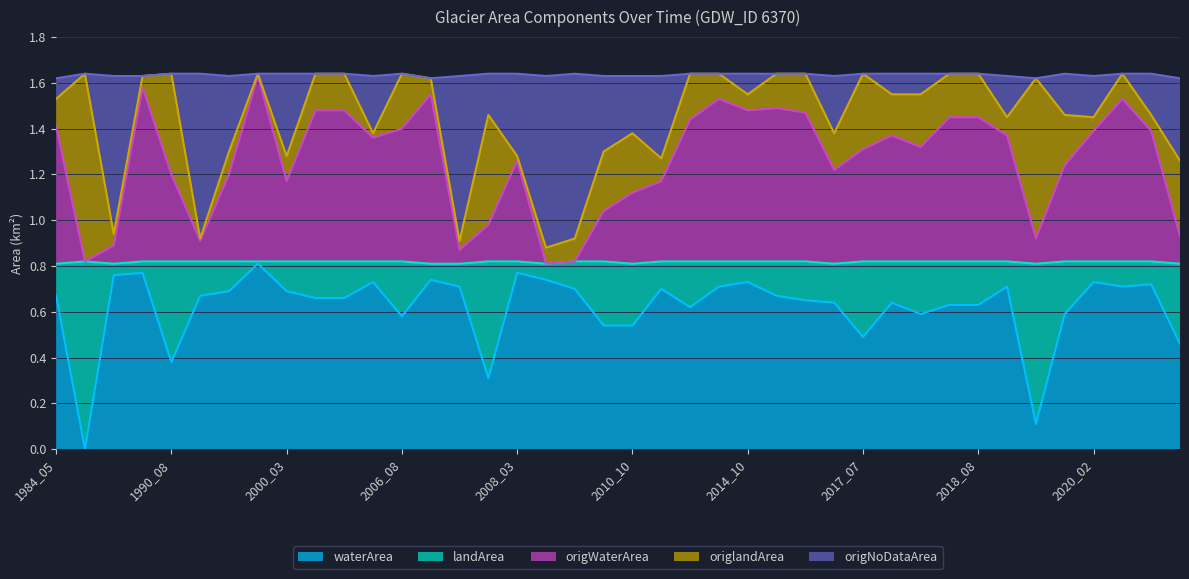

How many data points in origNoDataArea are less than 1?

5